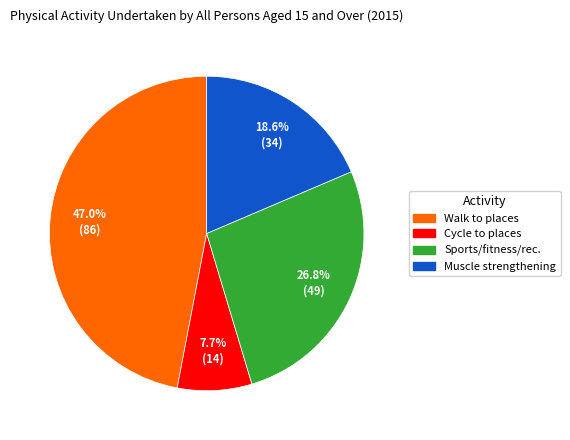

Is there any slice that represents more than half of the pie?

No